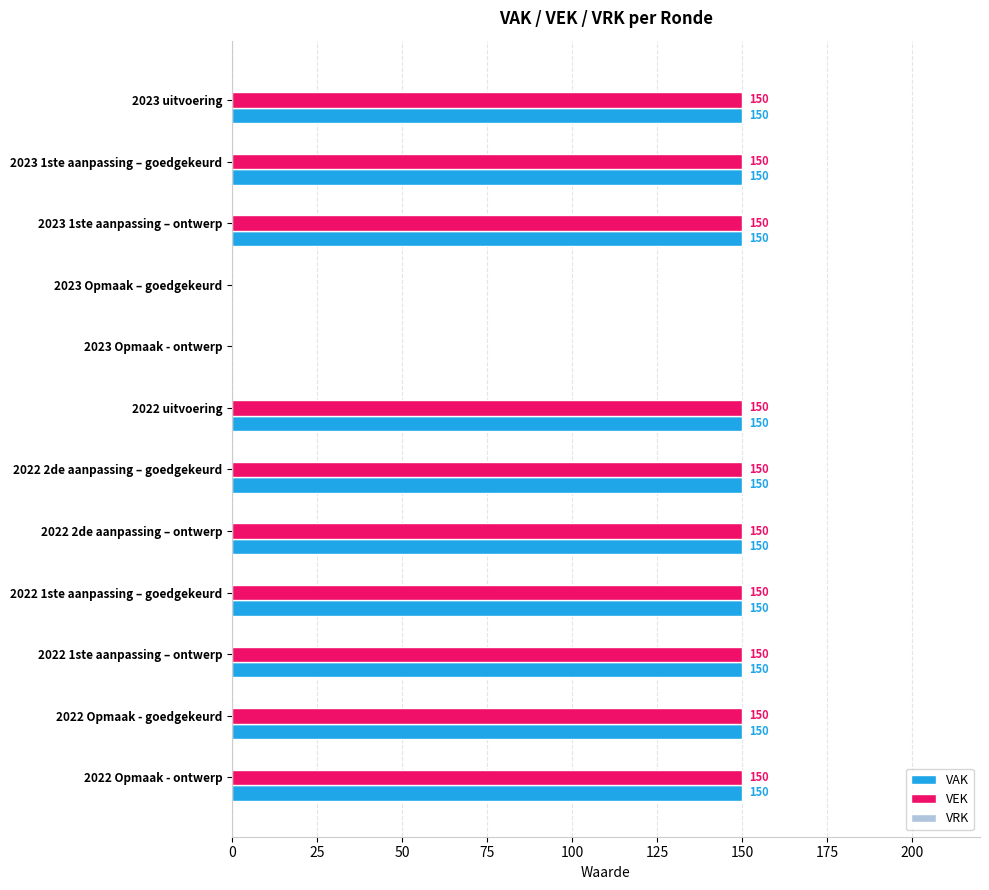

What is the sum of the VAK values at 2023 uitvoering and 2022 Opmaak - ontwerp?

300